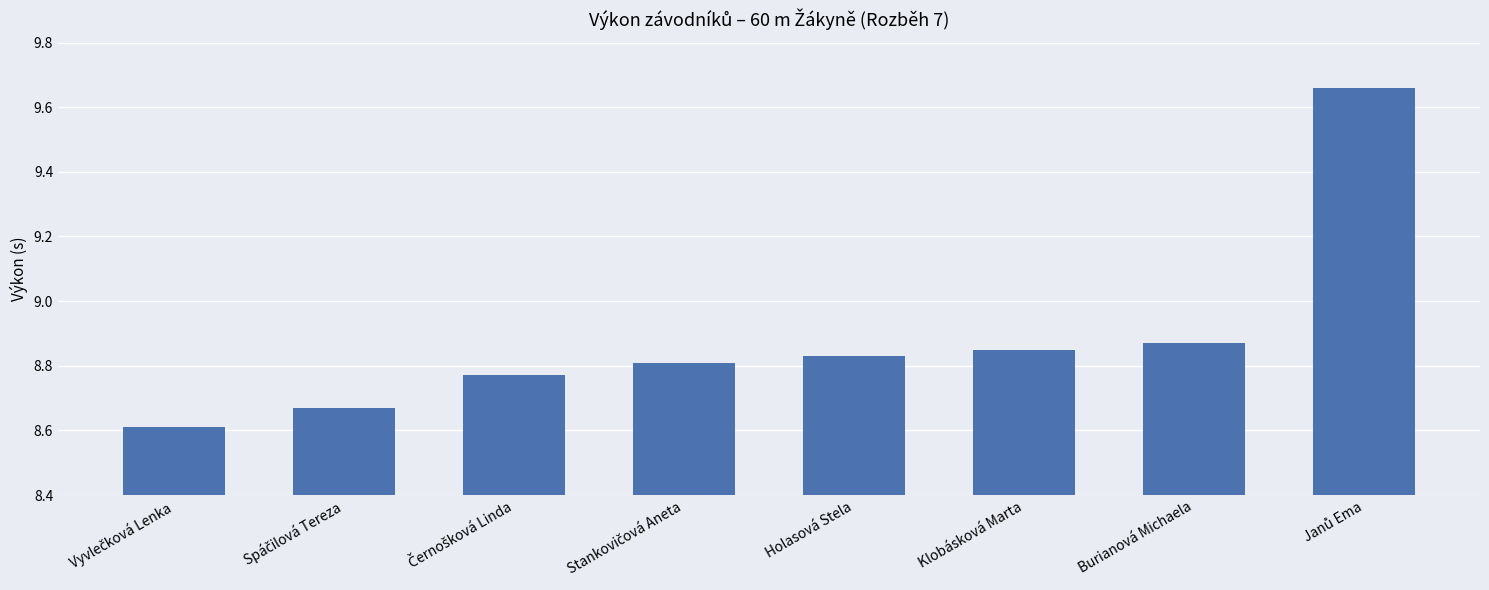

What is the sum of all values?

71.1